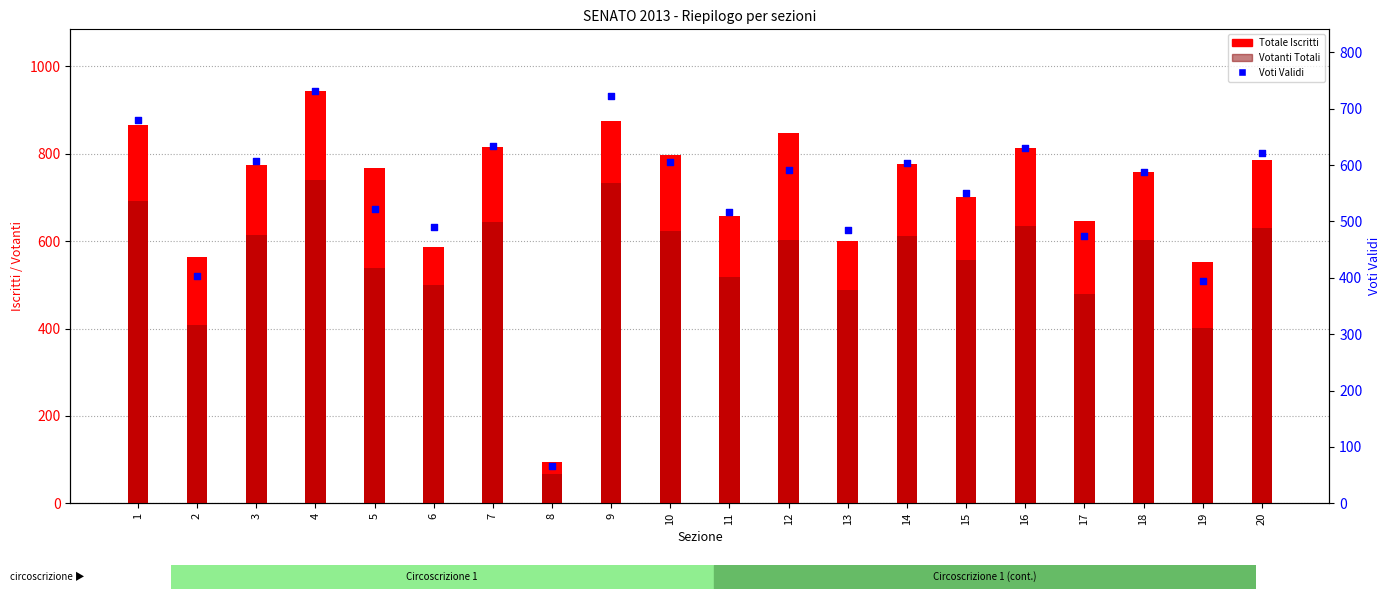

What is the total value across all series at 20?

2037